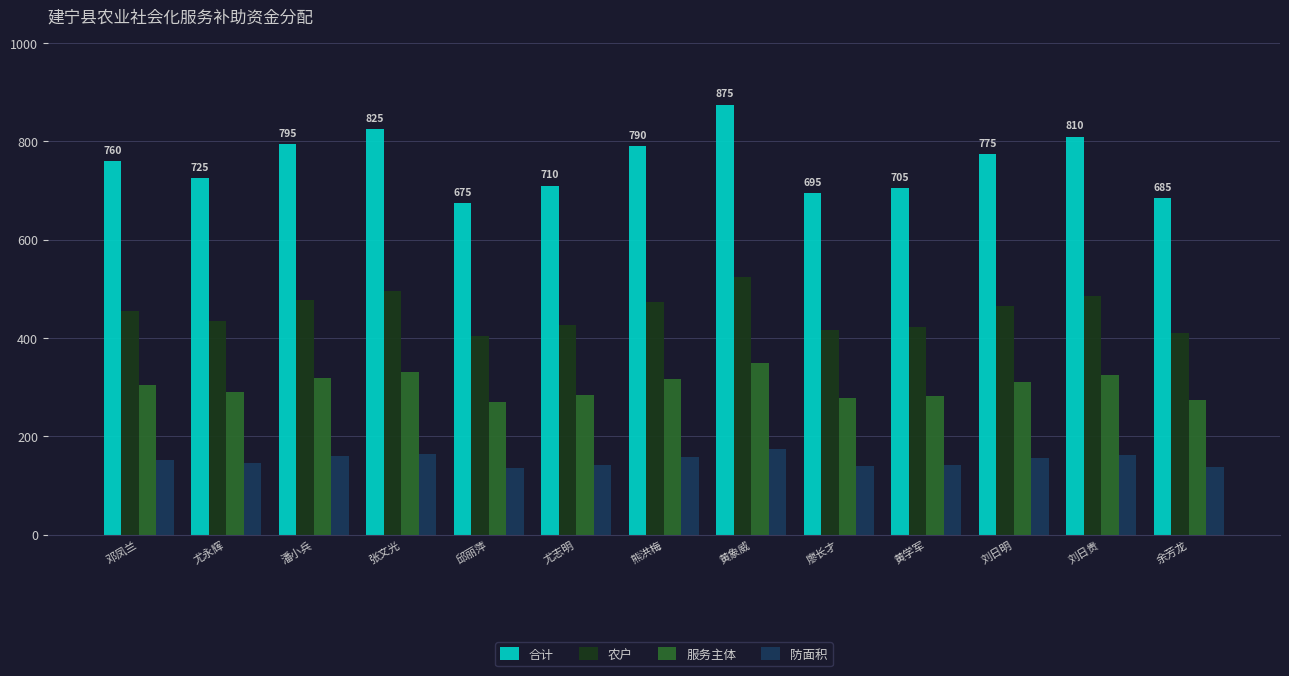

What is the value of the 合计 bar at the 6th from the left?

710